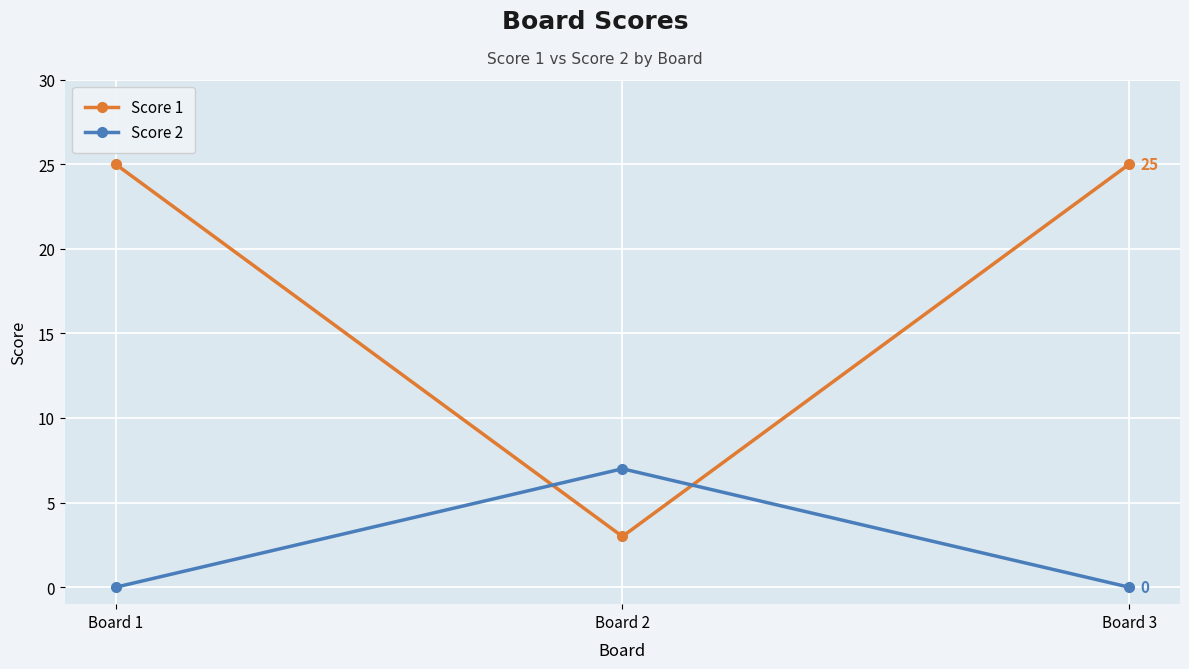

How many lines are shown in the chart?

2